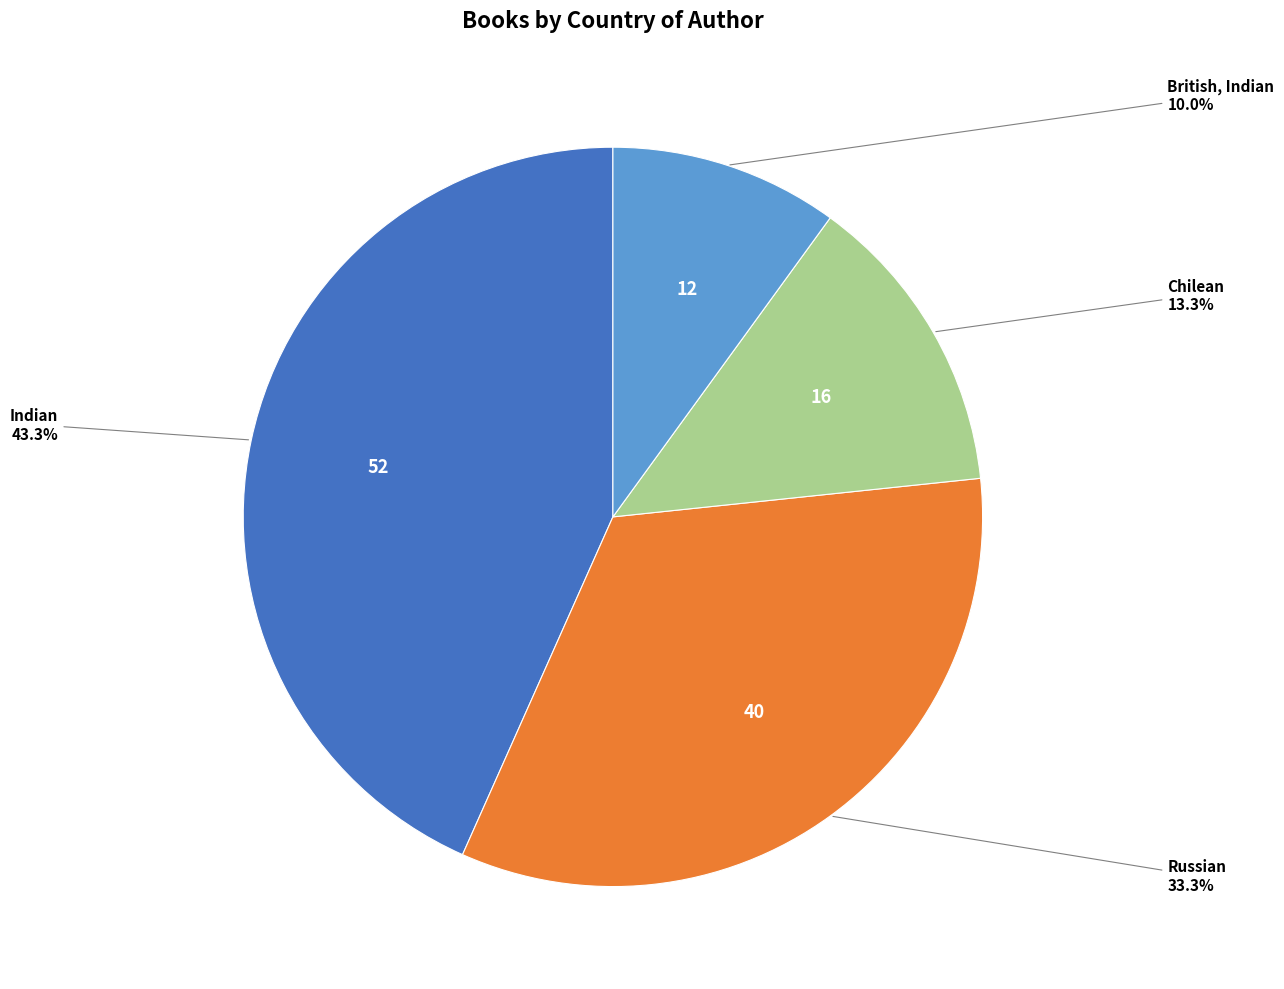

Is there any slice that represents more than half of the pie?

No